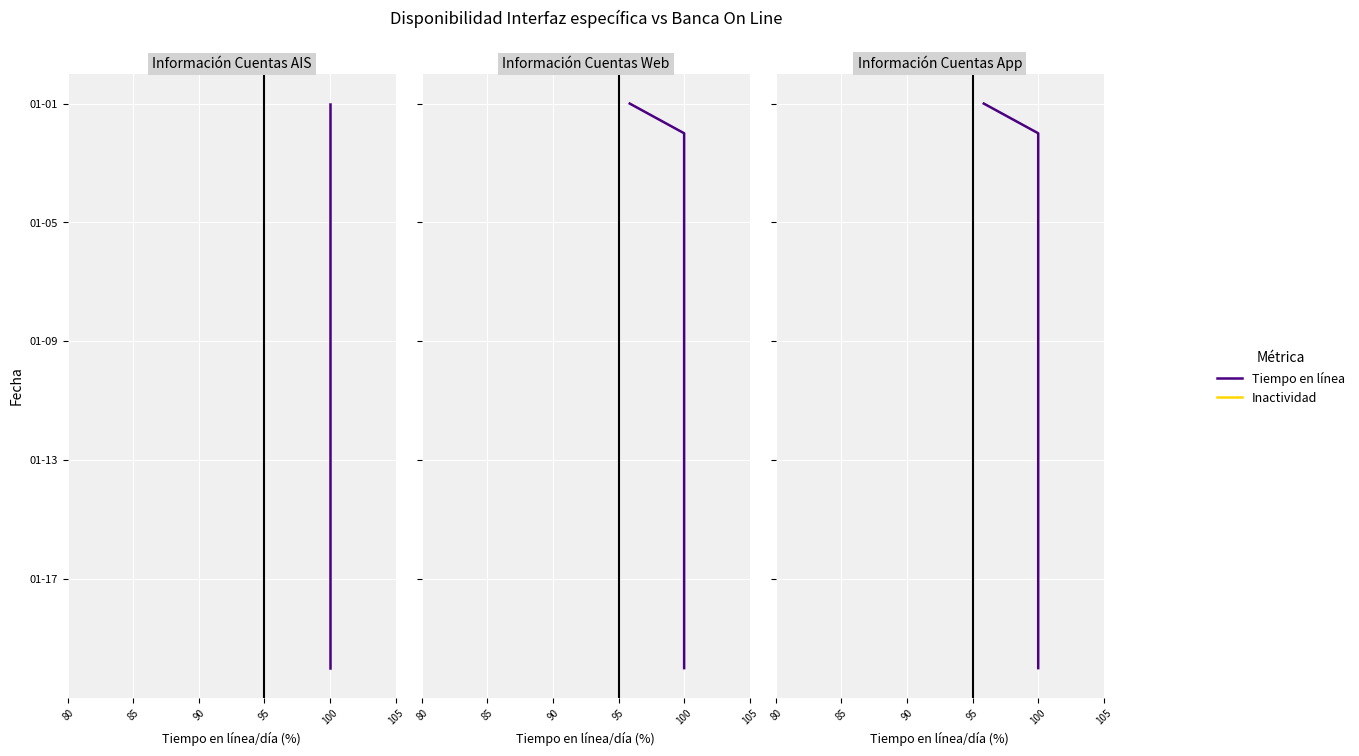

Which series has the largest total across all categories?

Tiempo en línea